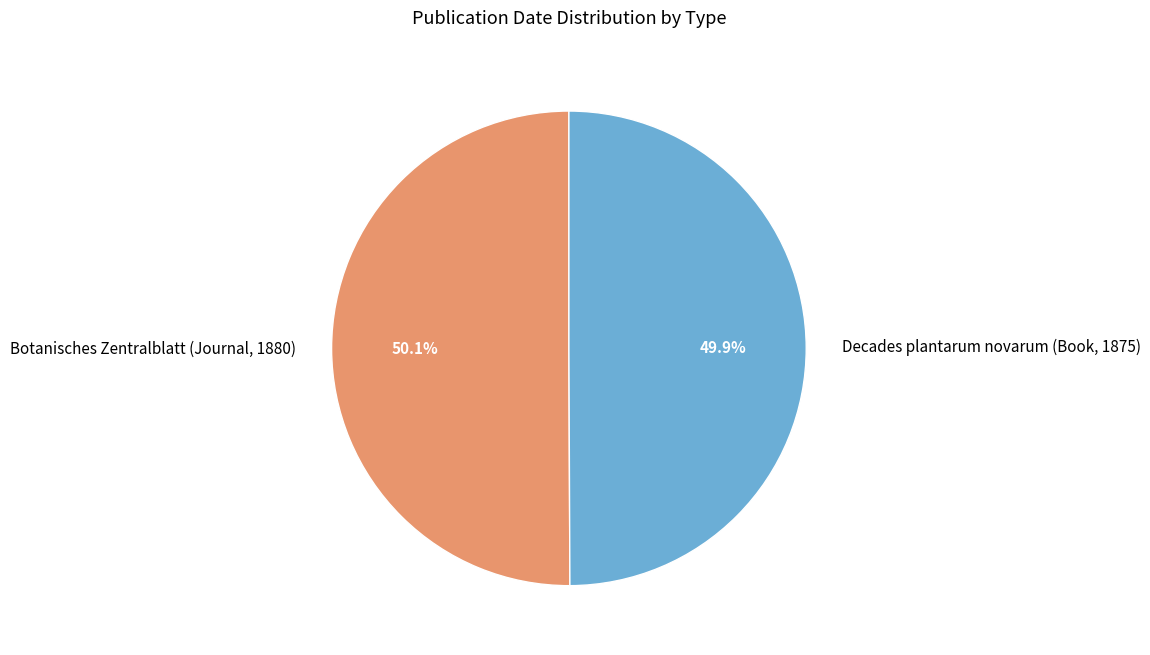

To the nearest percent, what percentage of the pie is Botanisches Zentralblatt (Journal, 1880)?

50%